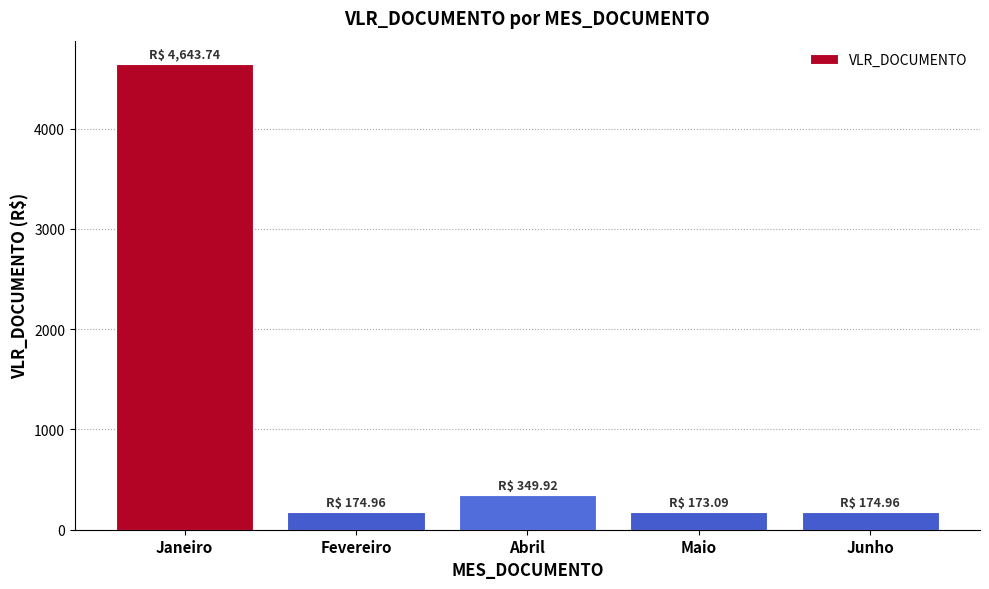

The value at Janeiro is 7457.4. True or false?

False